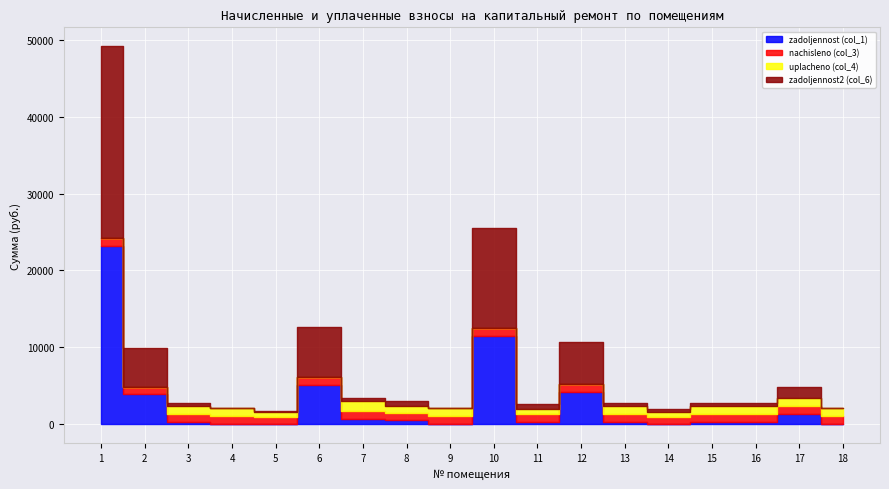

Rank the series by their maximum value, from lowest to highest.

nachisleno (col_3), uplacheno (col_4), zadoljennost (col_1), zadoljennost2 (col_6)